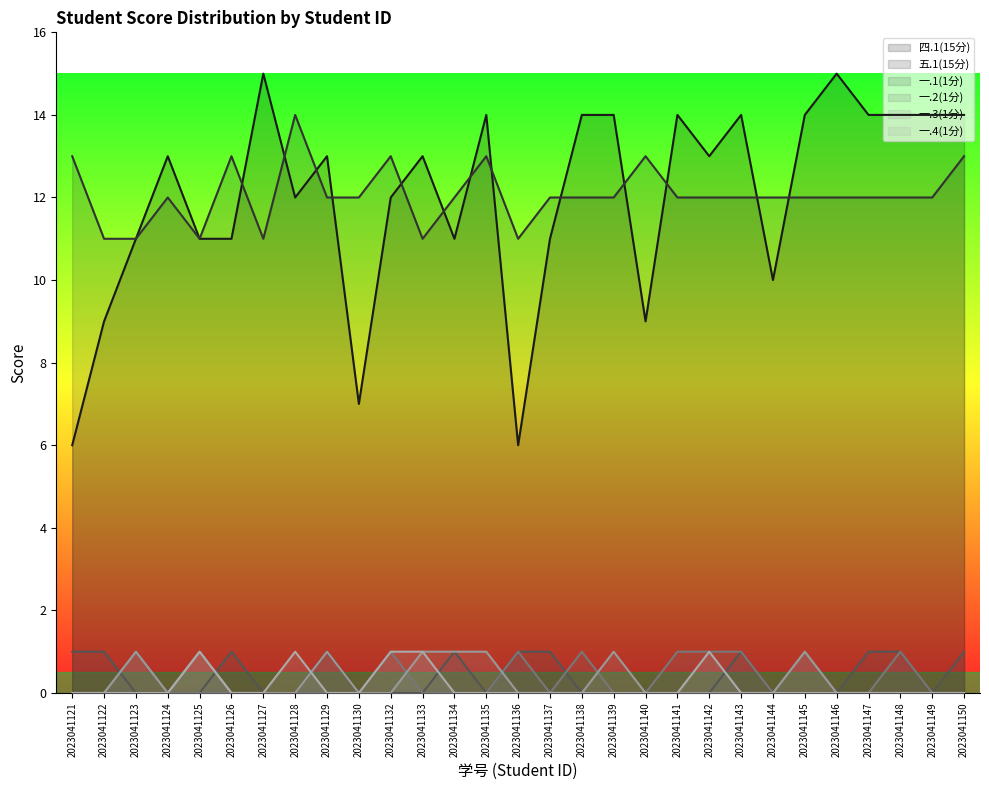

Between 2023041135 and 2023041145, which is larger?

2023041135